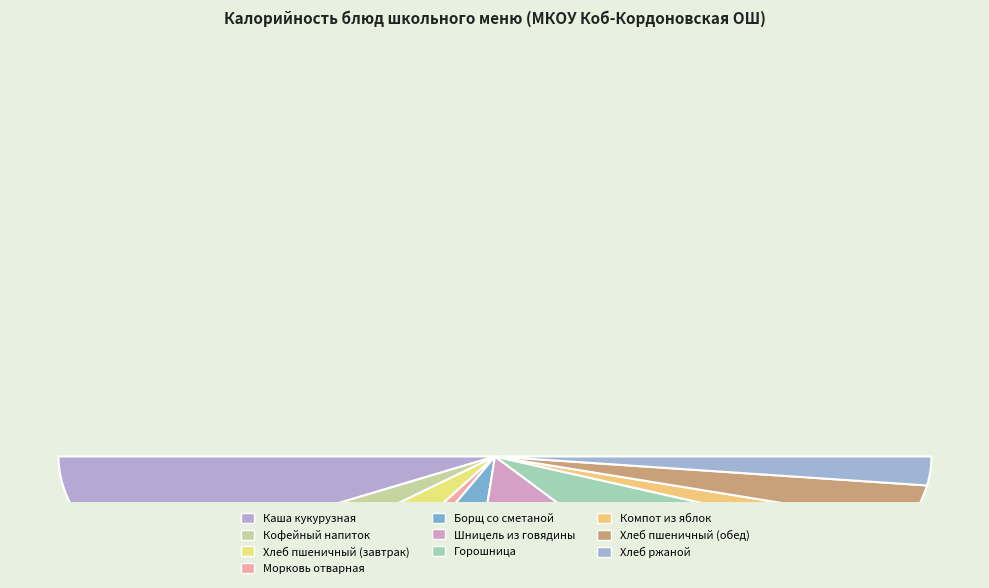

Do Хлеб пшеничный (завтрак) and Хлеб ржаной together represent more than half of the pie?

No